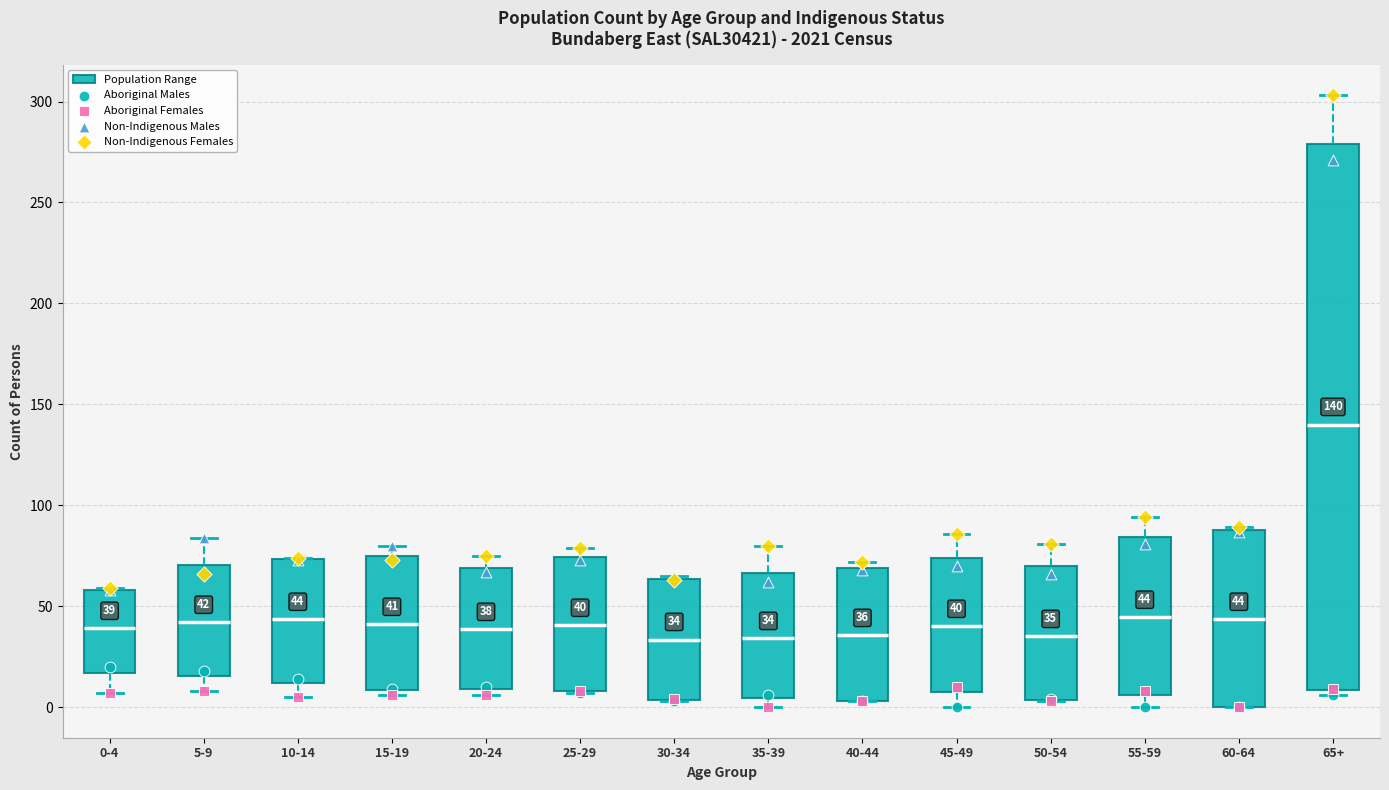

Which box is the tallest, from its lower edge to its upper edge?

65+